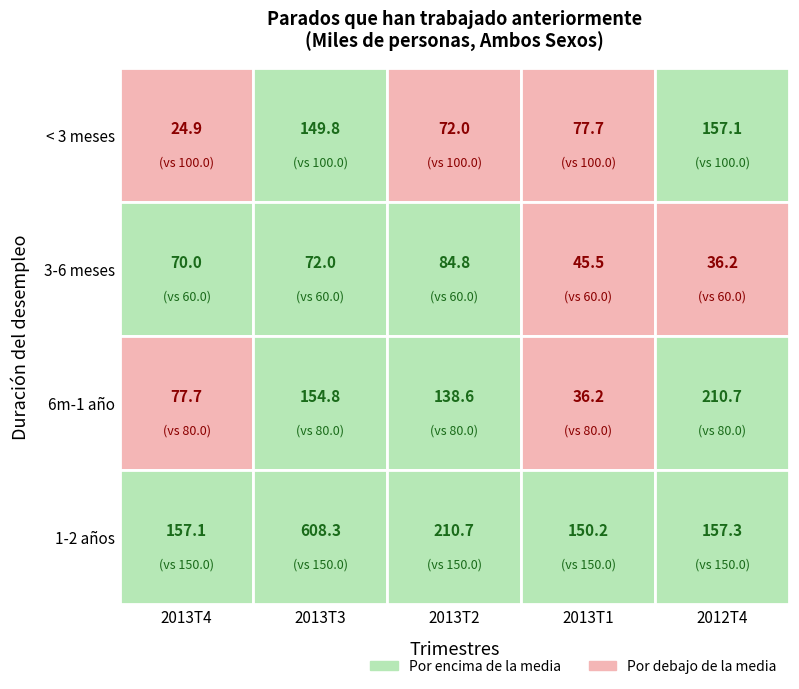

What is the sum of the Menos de 3 meses values at 2013T1 and 2013T3?

227.5